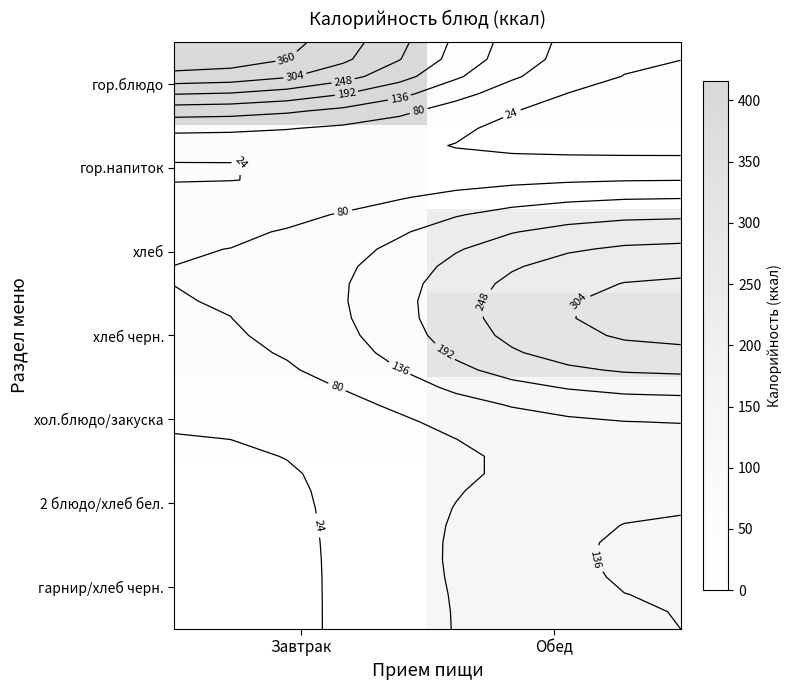

What is the greatest value displayed?

416